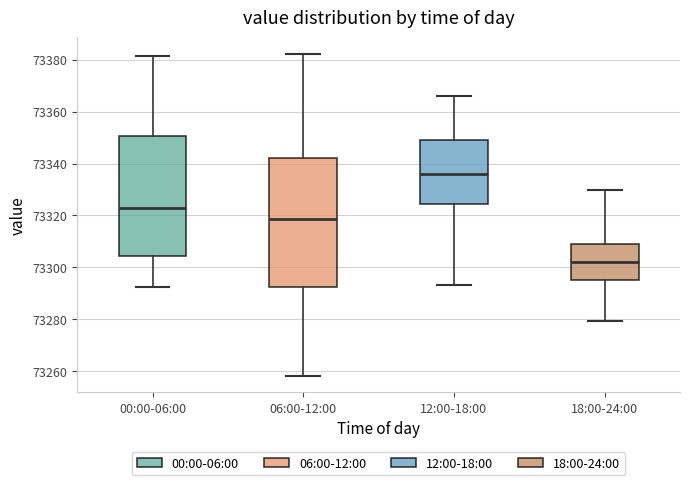

Reading left to right, read every box against the y-axis: the position of its median line, the range the box covers, and the ends of its whiskers. The values are not printed on the chart, so give them approximately, as read against the axis.

00:00-06:00: median 73322, box 73304 to 73350, whiskers 73292 to 73382
06:00-12:00: median 73318, box 73292 to 73342, whiskers 73258 to 73382
12:00-18:00: median 73336, box 73324 to 73350, whiskers 73294 to 73366
18:00-24:00: median 73302, box 73296 to 73310, whiskers 73280 to 73330